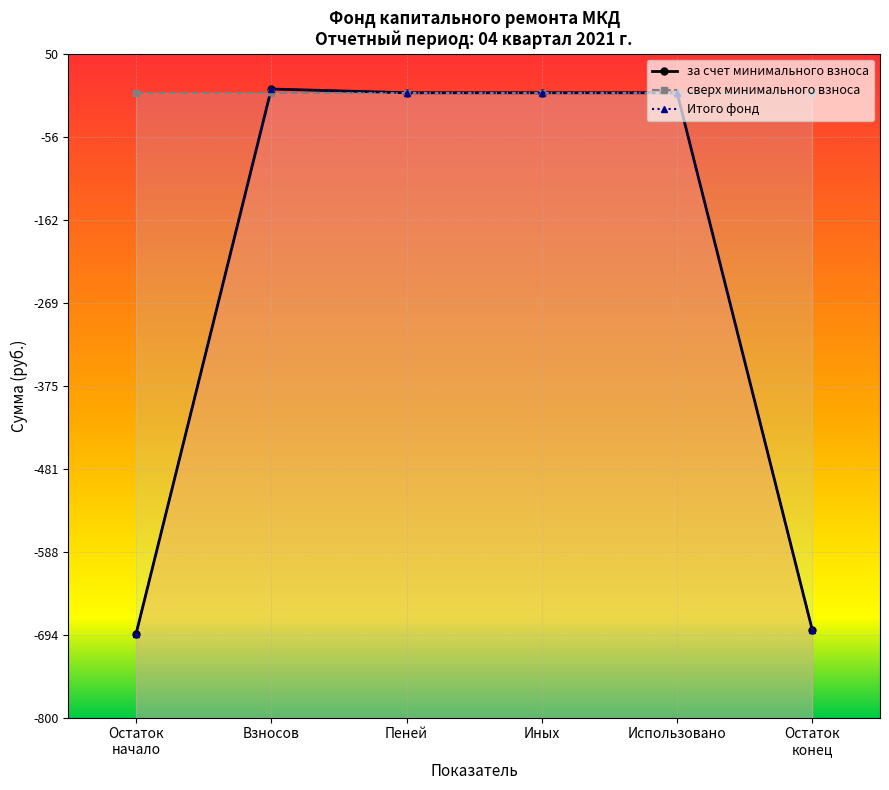

Which series ends up on top after the final intersection of Итого фонд and сверх минимального взноса?

Итого фонд